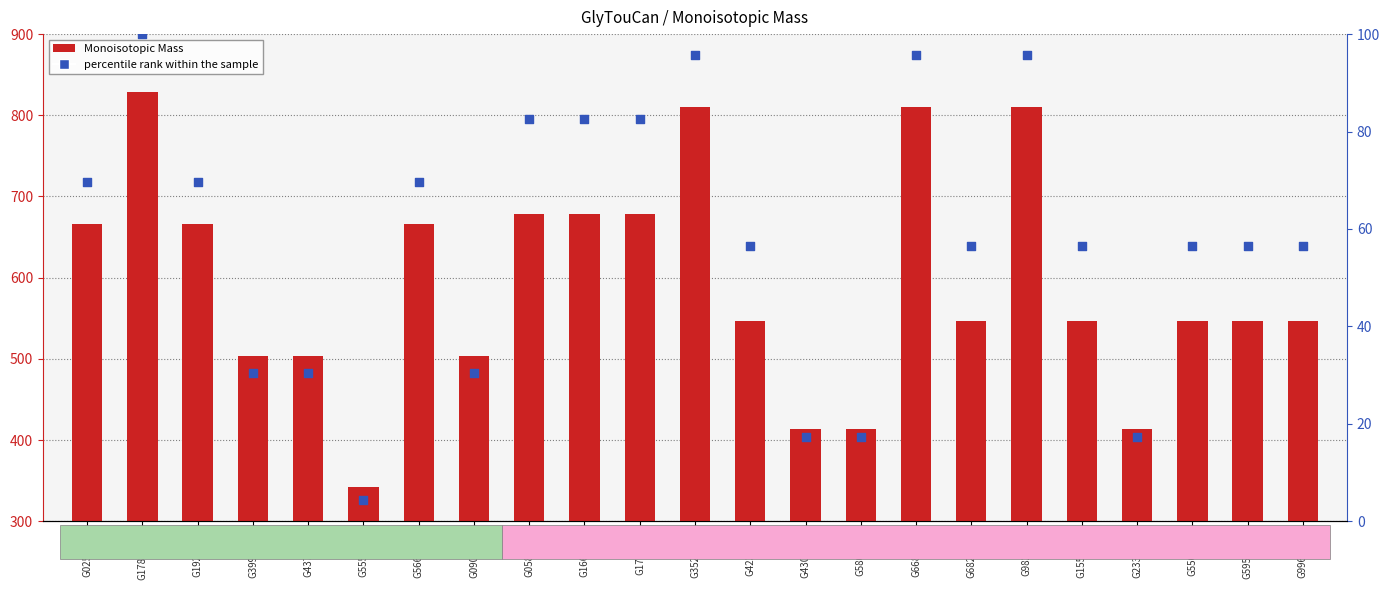

Which series has the largest Y range (max minus min)?

Monoisotopic Mass